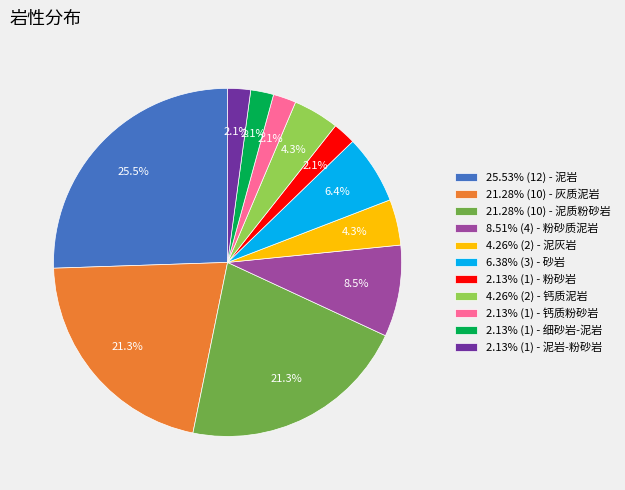

Does any single category account for the majority?

No